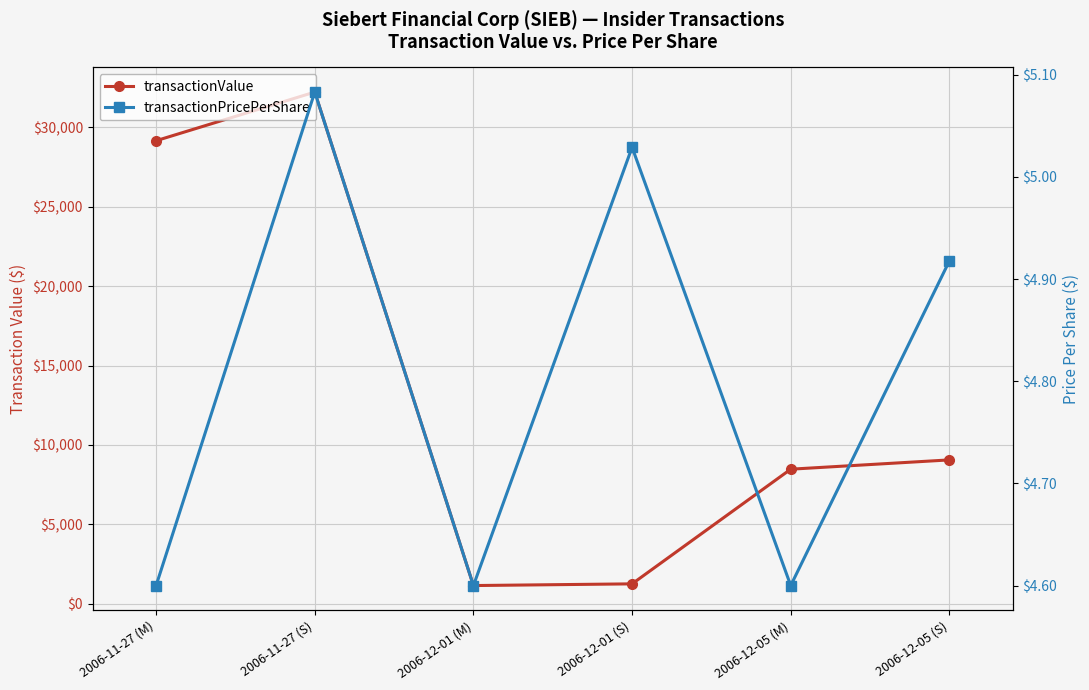

How many interior local valleys does the transactionPricePerShare series have?

2